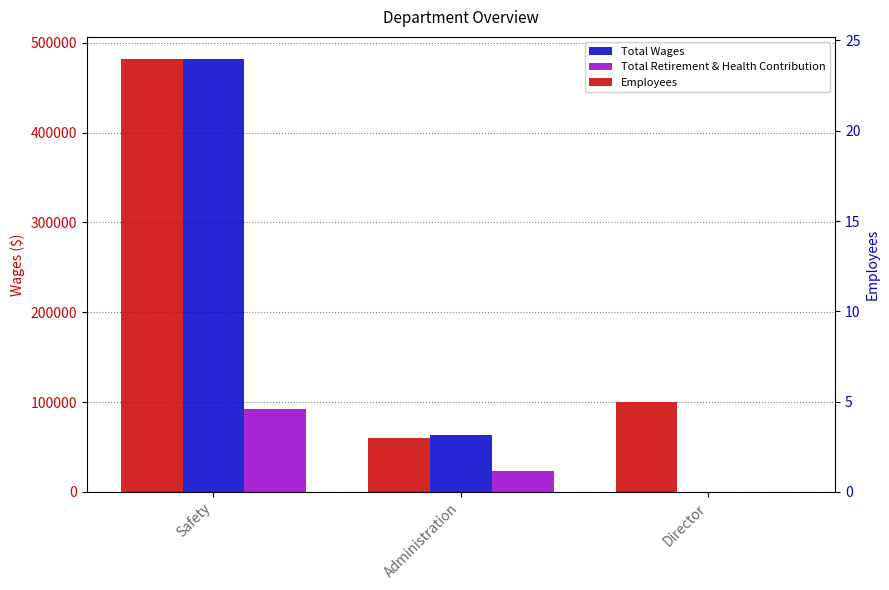

How many values in the Employees series exceed 5?

1